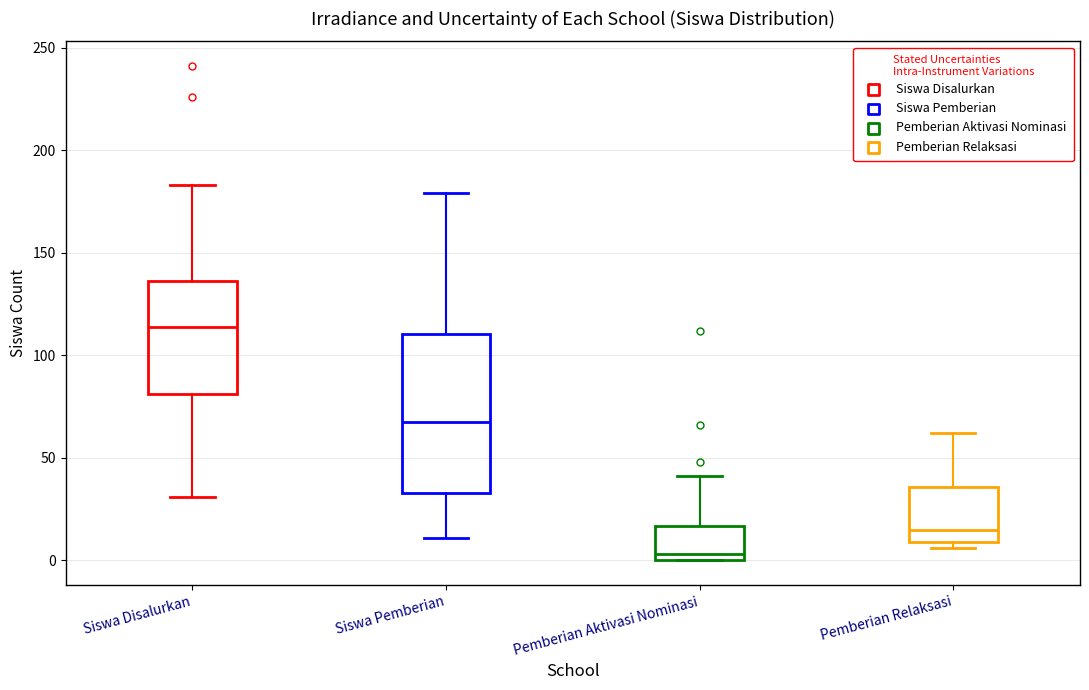

Where does the lower whisker of the box for Siswa Disalurkan end on the y-axis? The values are not printed on the chart, so give them approximately, as read against the axis.

30